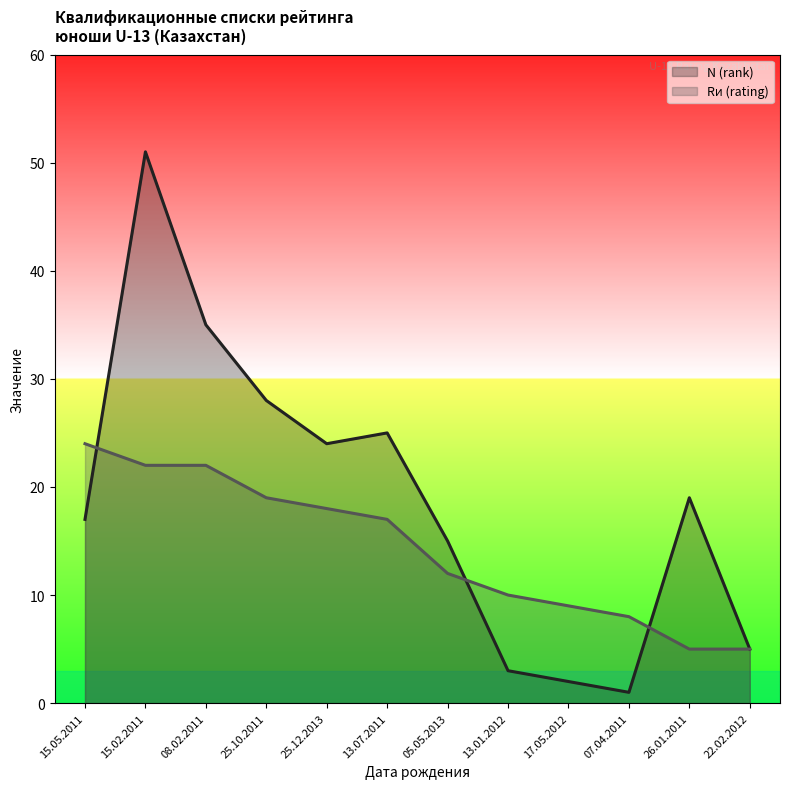

What is the sum of the N (rank) values at 15.05.2011 and 17.05.2012?

19